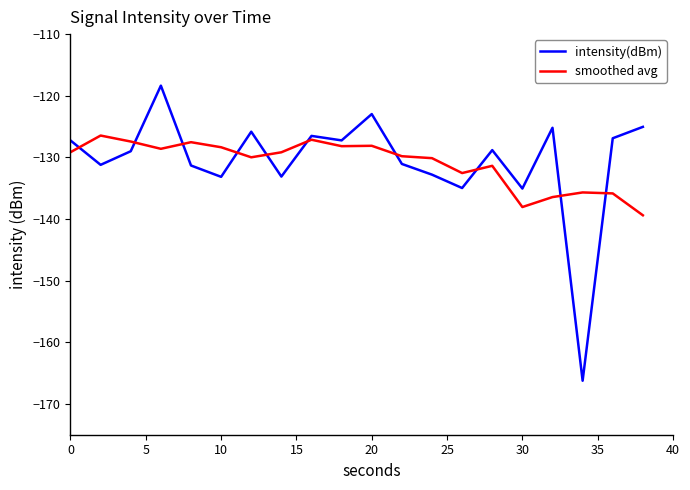

What is the highest value of the intensity(dBm) series?

-118.4